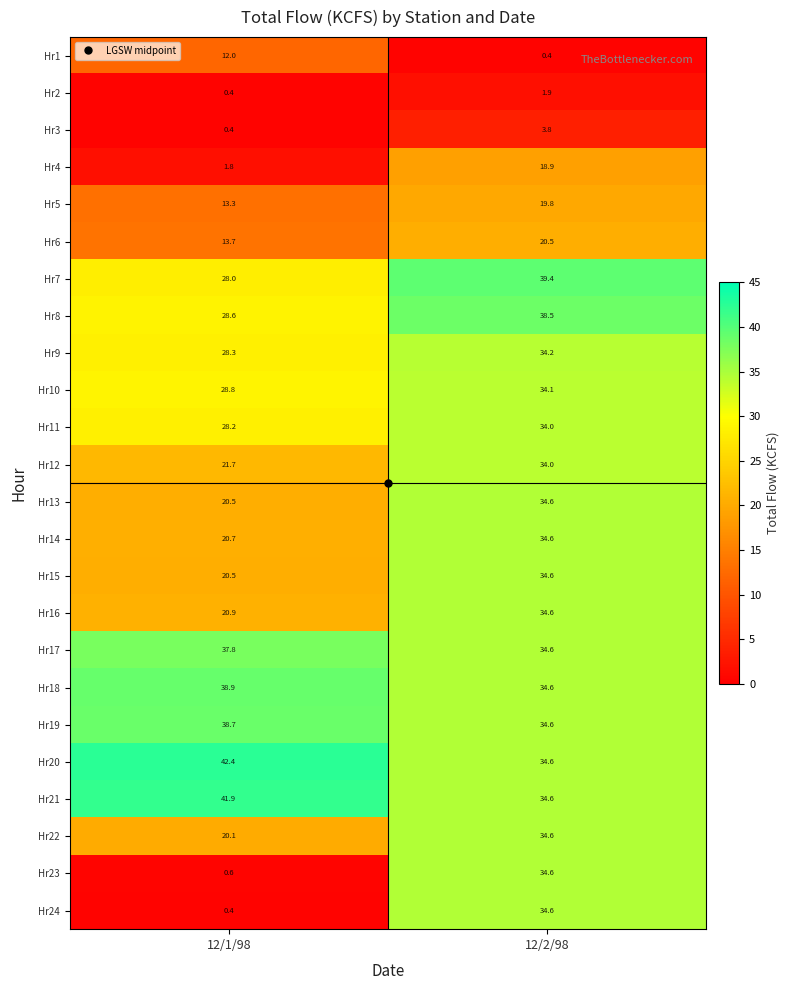

The Hr10 series shows 14.5 at 12/2/98. True or false?

False